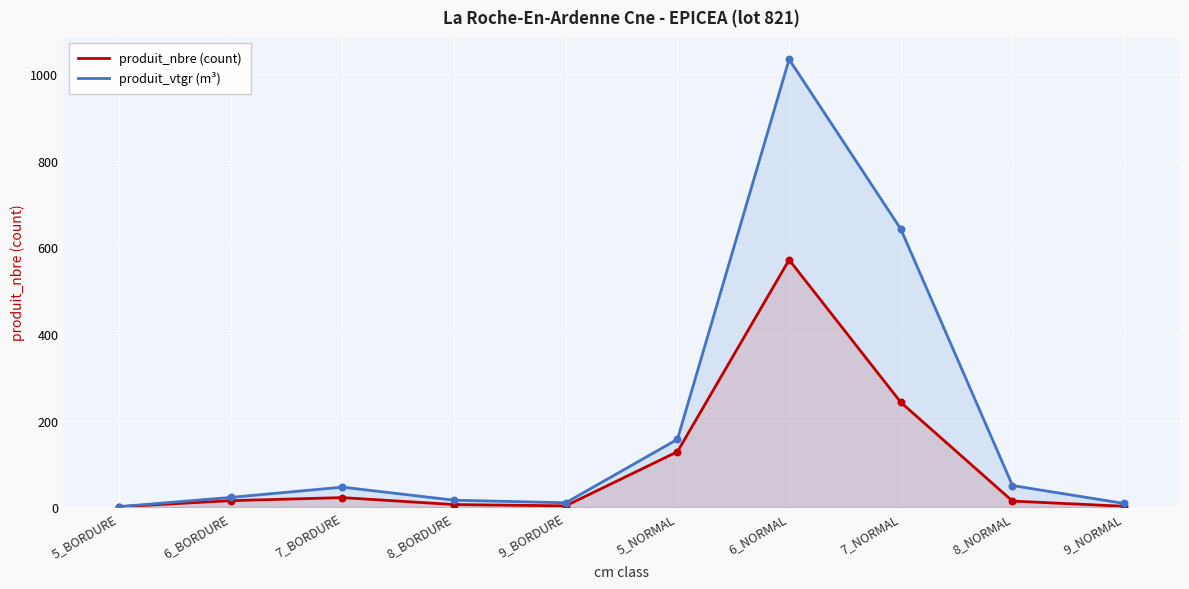

Which series contains the highest Y value?

produit_vtgr (m³)